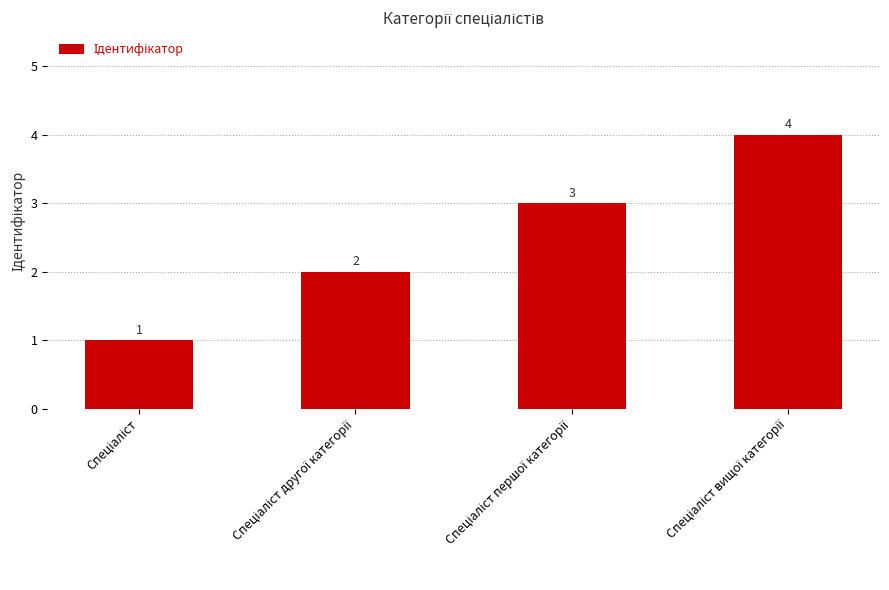

How many data points are less than 3?

2